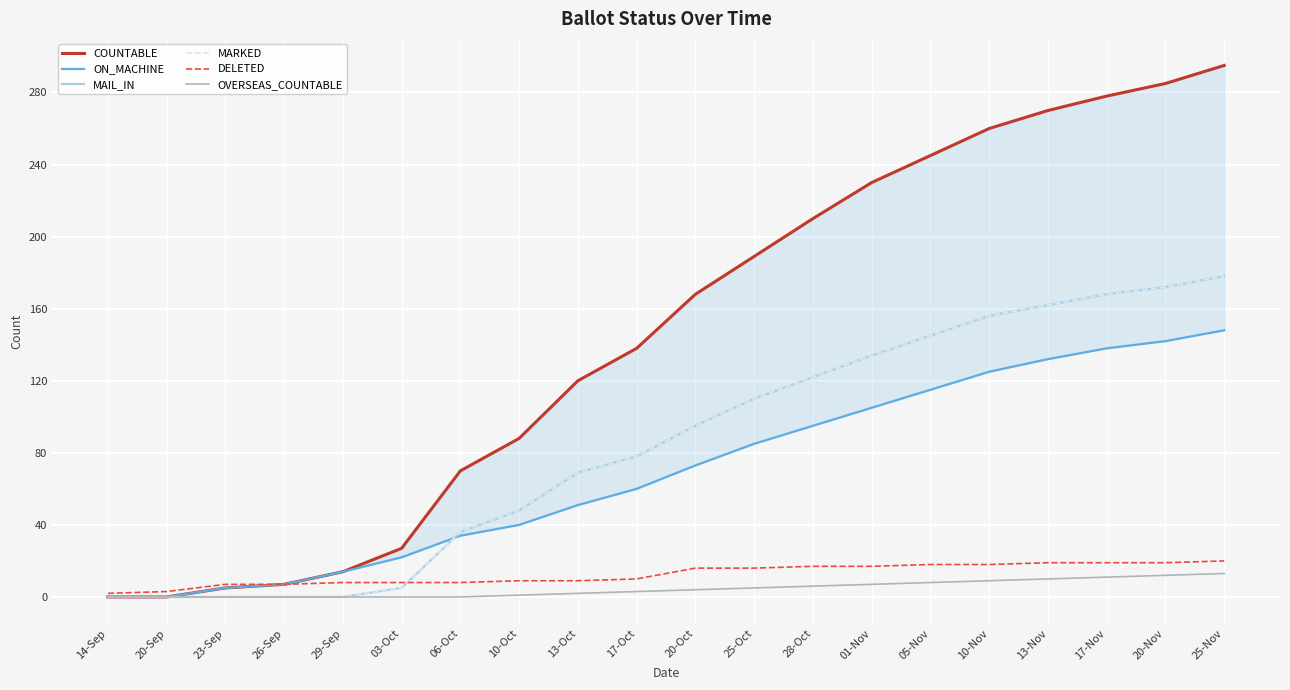

How many values in OVERSEAS_COUNTABLE are above zero?

13